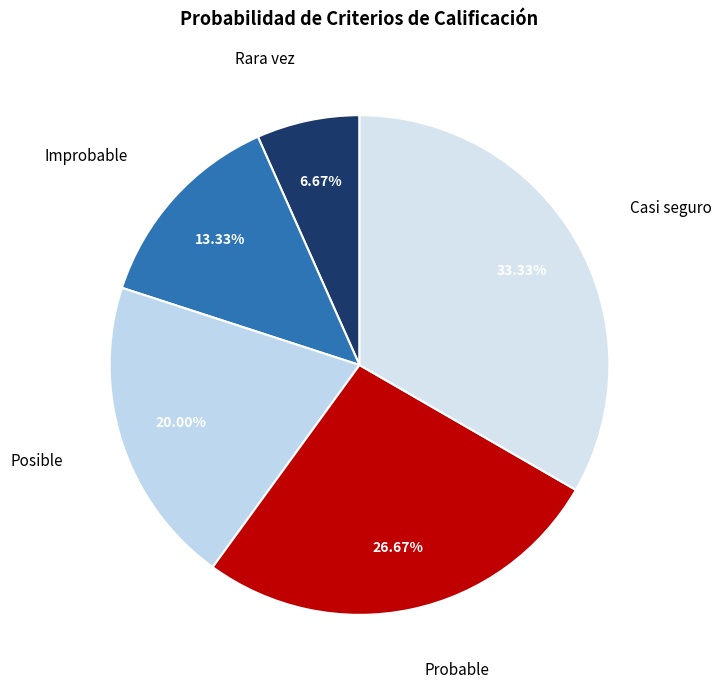

True or false: Probable accounts for 35% of the total.

False